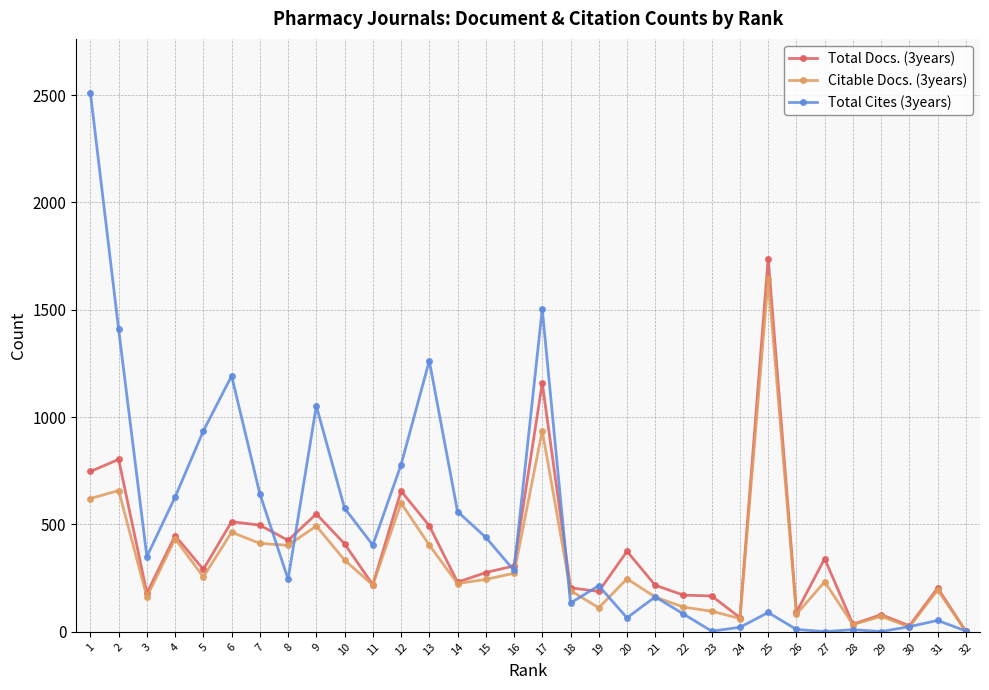

How many series are shown in this chart?

3